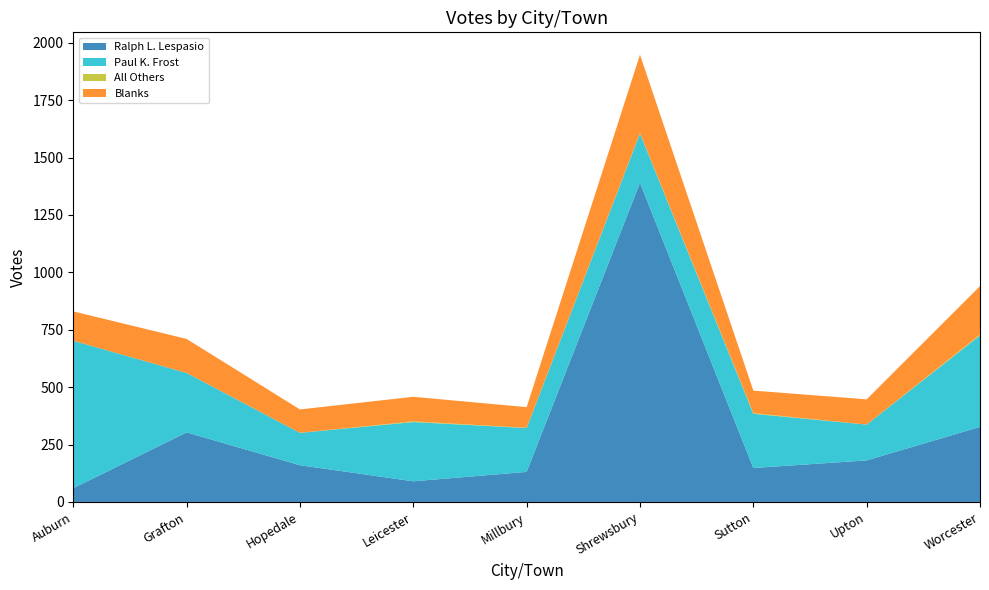

Reading left to right, what are all the values shown in this chart?

Ralph L. Lespasio: 60	303	160	90	131	1390	148	181	327
Paul K. Frost: 642	259	141	258	191	215	236	156	398
All Others: 0	0	0	3	1	2	3	0	4
Blanks: 128	148	102	107	90	341	98	110	211